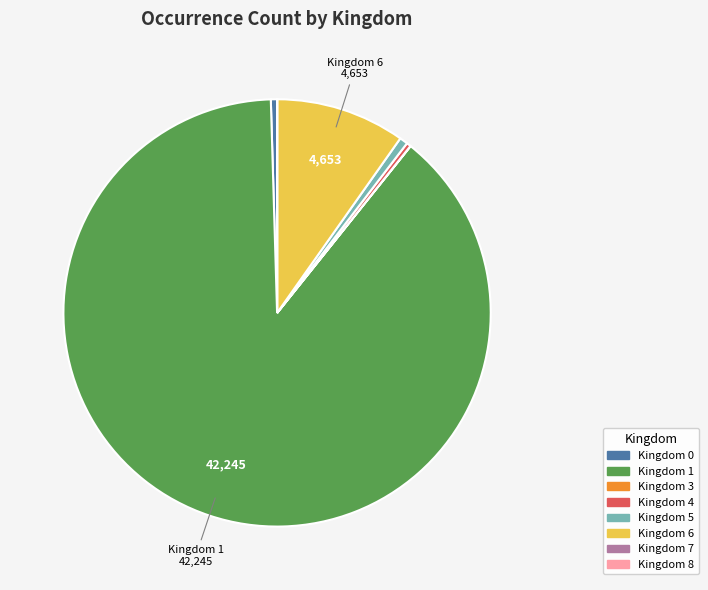

Is there any slice that represents more than half of the pie?

Yes